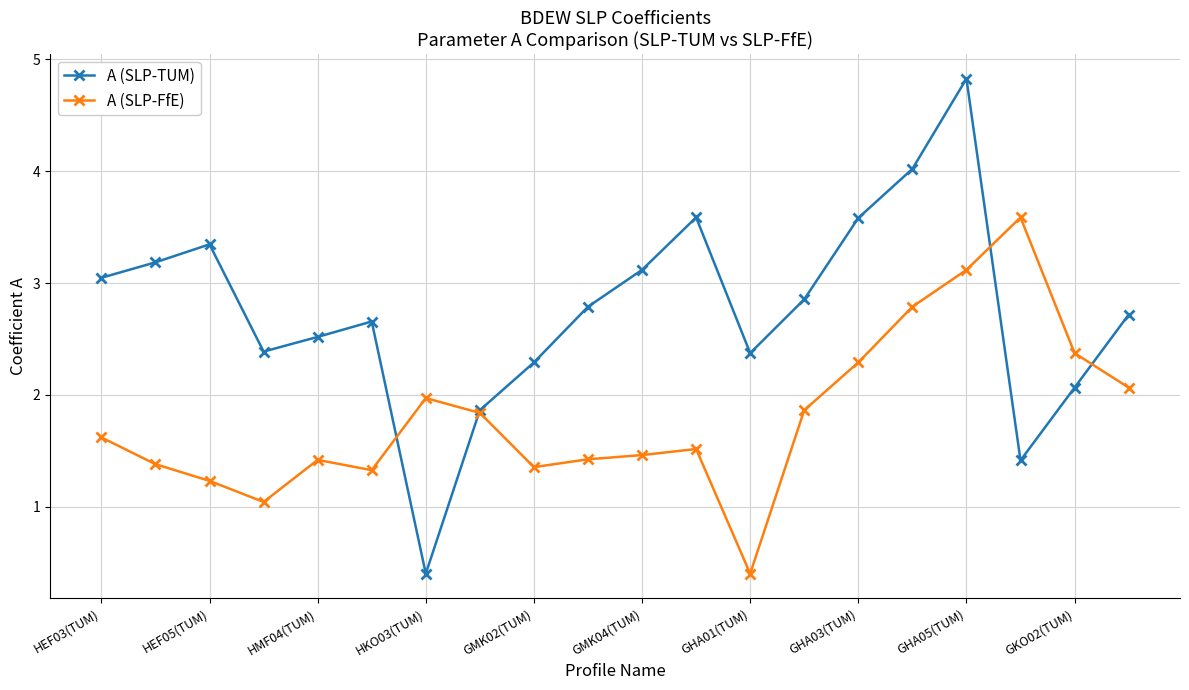

In A (SLP-TUM), how many points are lower than both neighbors (excluding endpoints)?

4